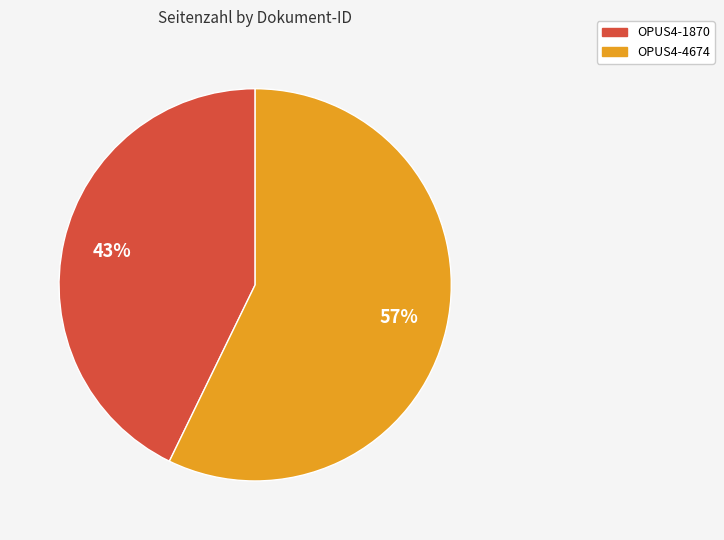

True or false: OPUS4-4674 accounts for 63% of the total.

False